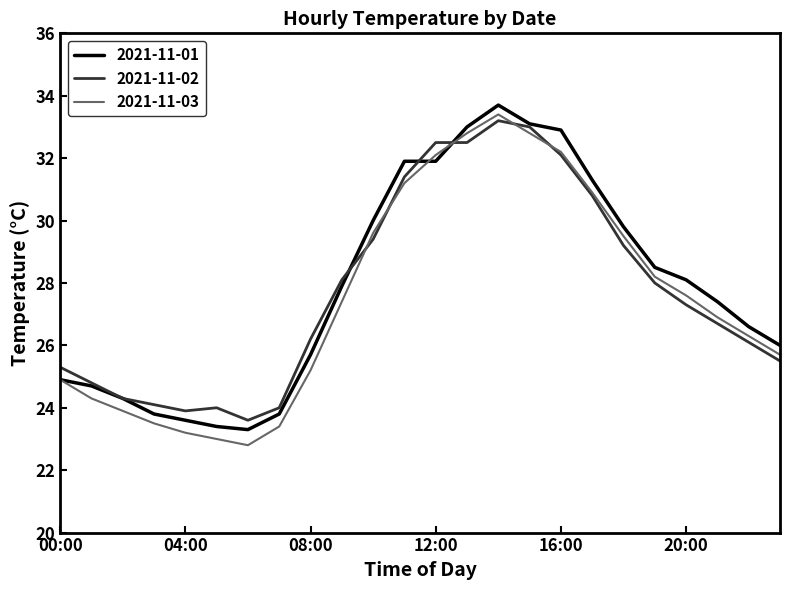

What is the minimum value for 2021-11-02?

23.6